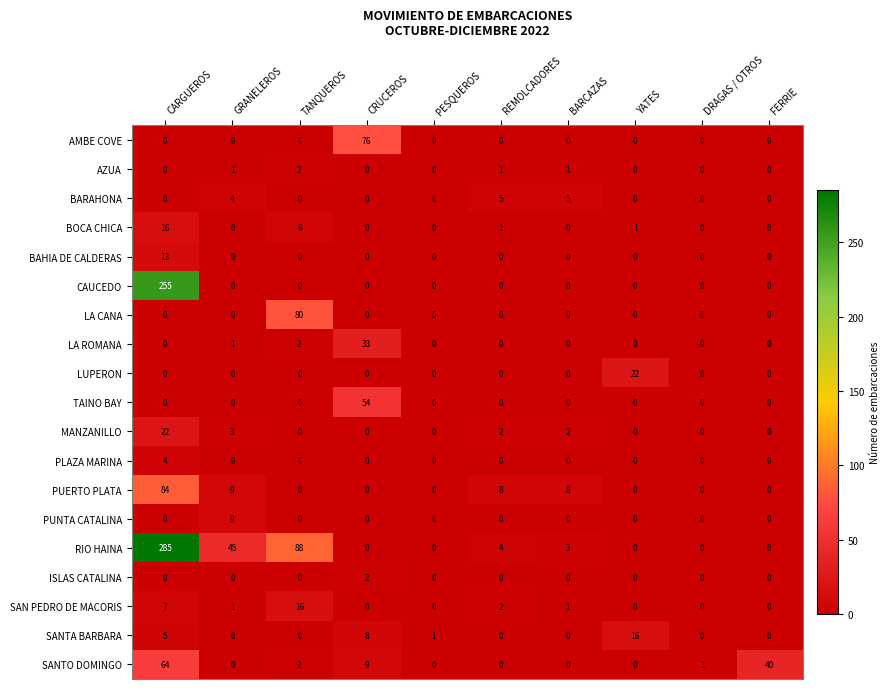

What is the approximate value of RIO HAINA at GRANELEROS?

45